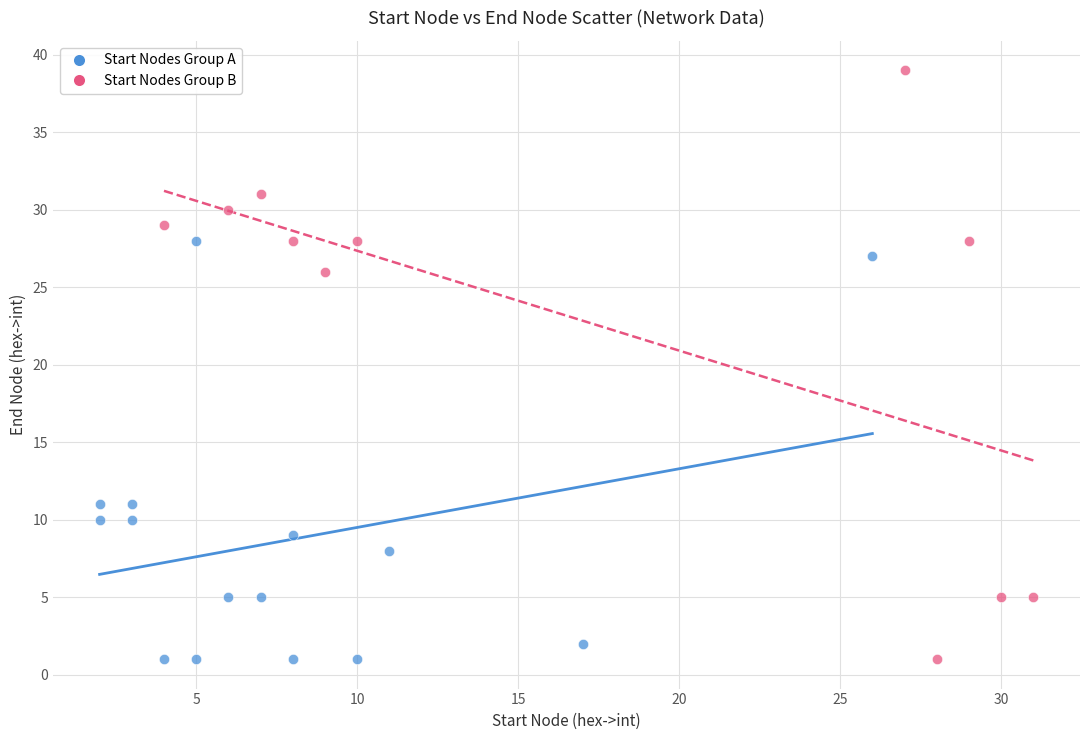

Which series contains the highest Y value?

Start Nodes Group B